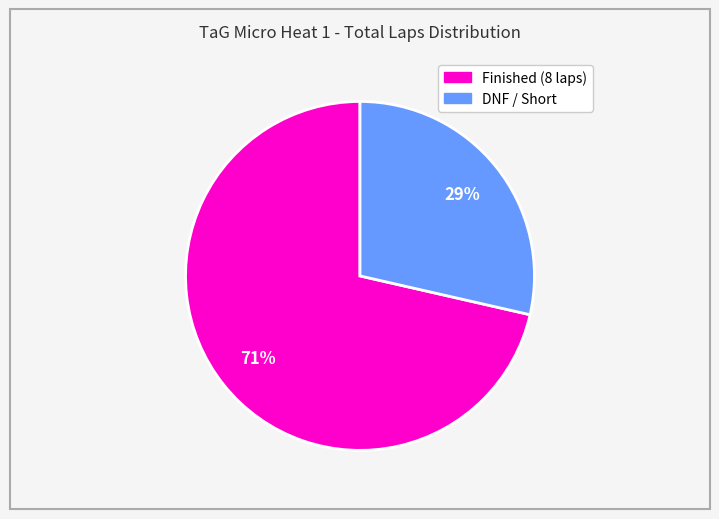

Does any single category account for the majority?

Yes